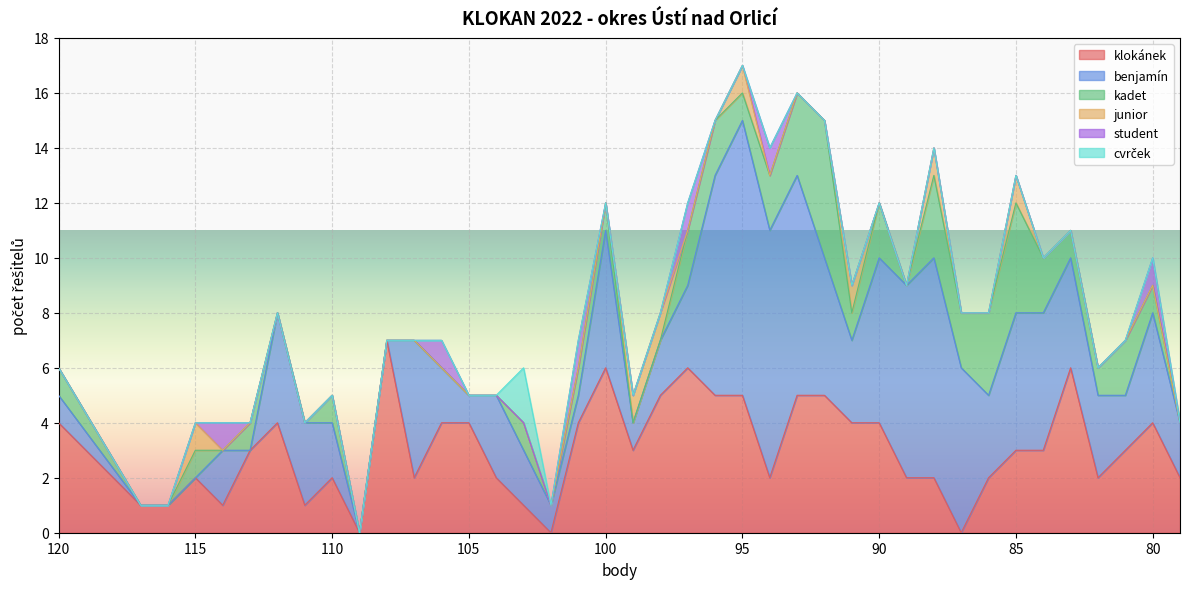

Is it true that benjamín equals 3 at 91?

True